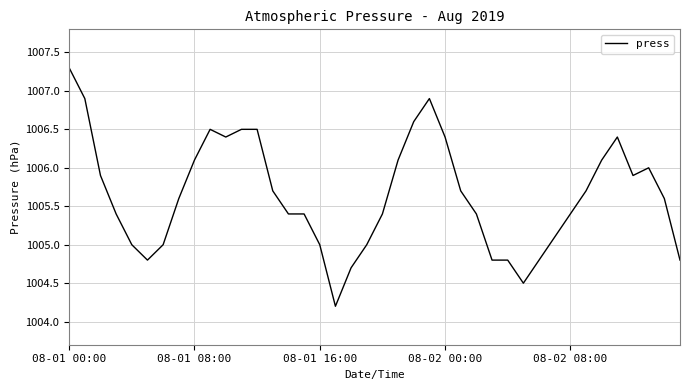

How many distinct data groups are displayed?

1